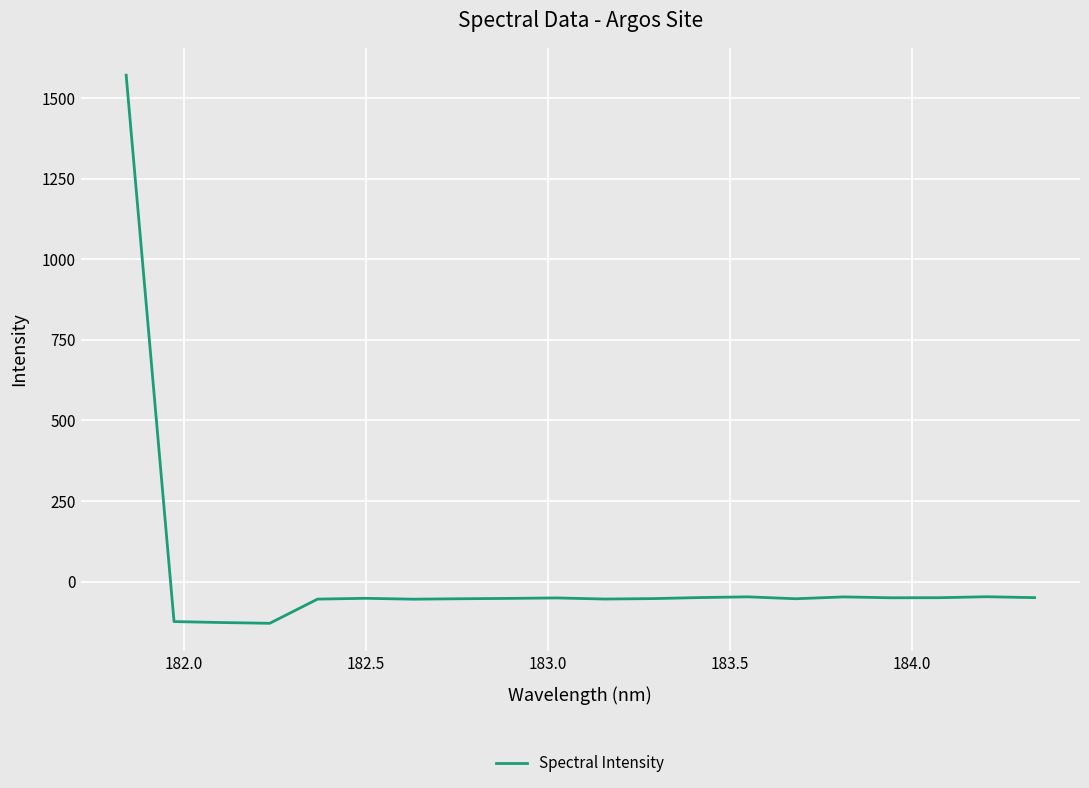

What is the greatest value displayed?

1571.7